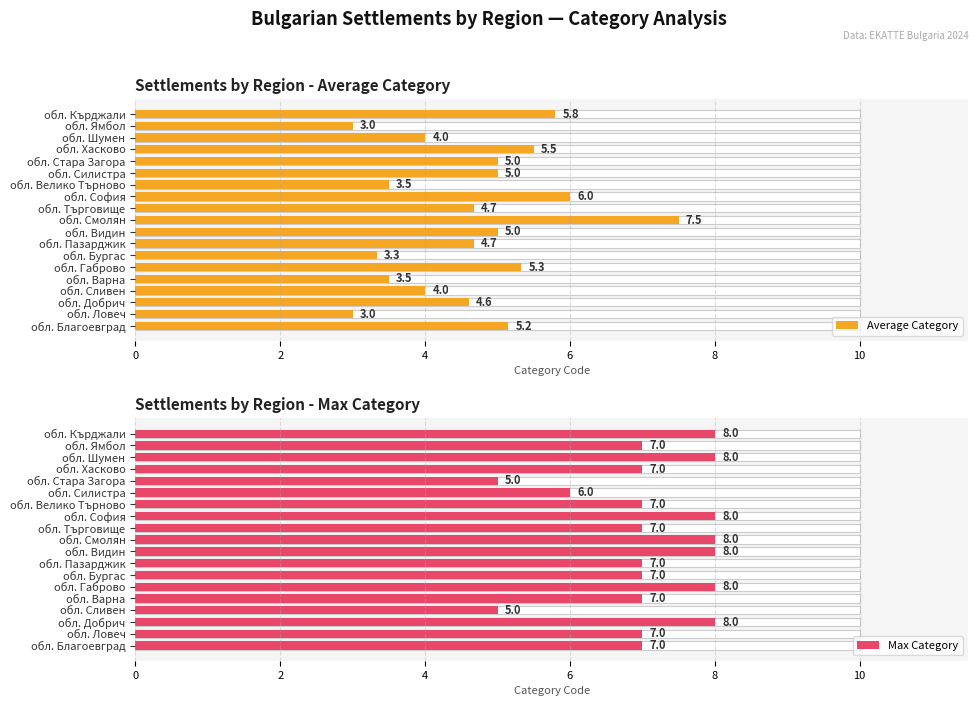

How many bars are there in each group?

2